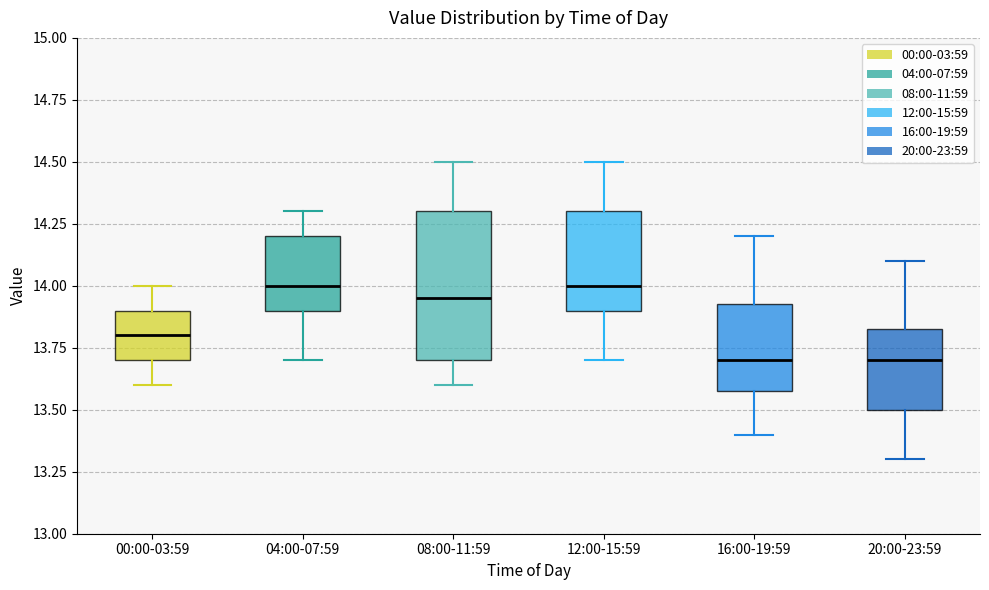

Reading left to right, transcribe this box plot: for each box, give where its median line is, the range the box spans, and where its two whiskers end, as read against the y-axis. The values are not printed on the chart, so give them approximately, as read against the axis.

00:00-03:59: median 13.80, box 13.70 to 13.90, whiskers 13.60 to 14.00
04:00-07:59: median 14.00, box 13.90 to 14.20, whiskers 13.70 to 14.30
08:00-11:59: median 13.95, box 13.70 to 14.30, whiskers 13.60 to 14.50
12:00-15:59: median 14.00, box 13.90 to 14.30, whiskers 13.70 to 14.50
16:00-19:59: median 13.70, box 13.60 to 13.95, whiskers 13.40 to 14.20
20:00-23:59: median 13.70, box 13.50 to 13.85, whiskers 13.30 to 14.10